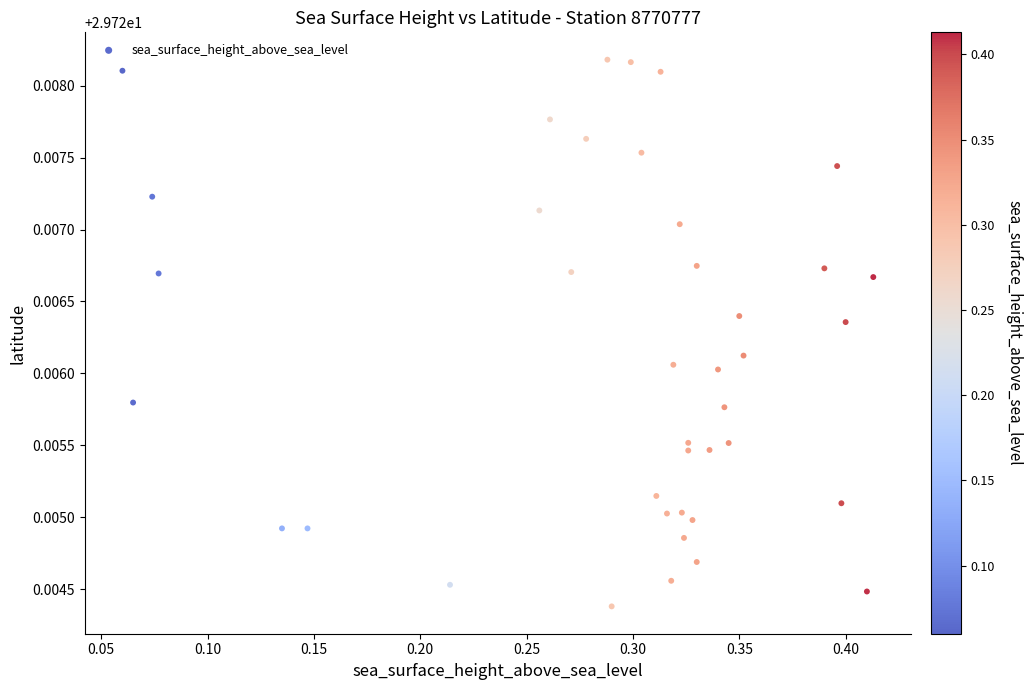

What is the range of X values (max minus min)?

0.4